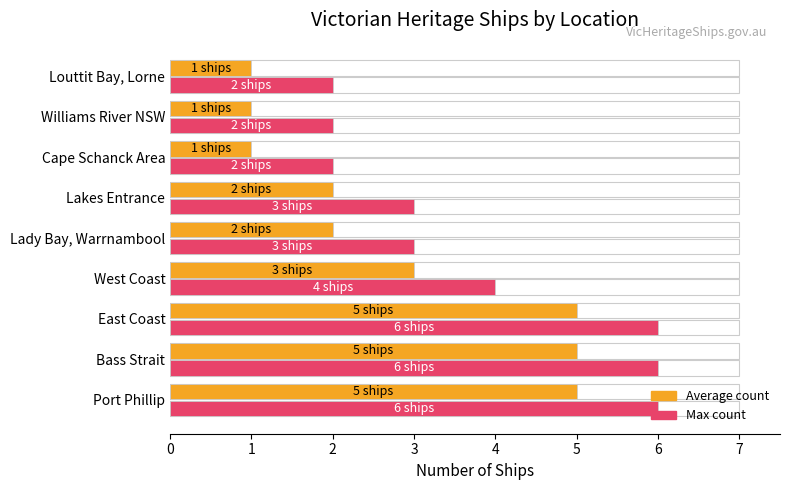

Which series has the largest range (max minus min)?

Ship count (avg)